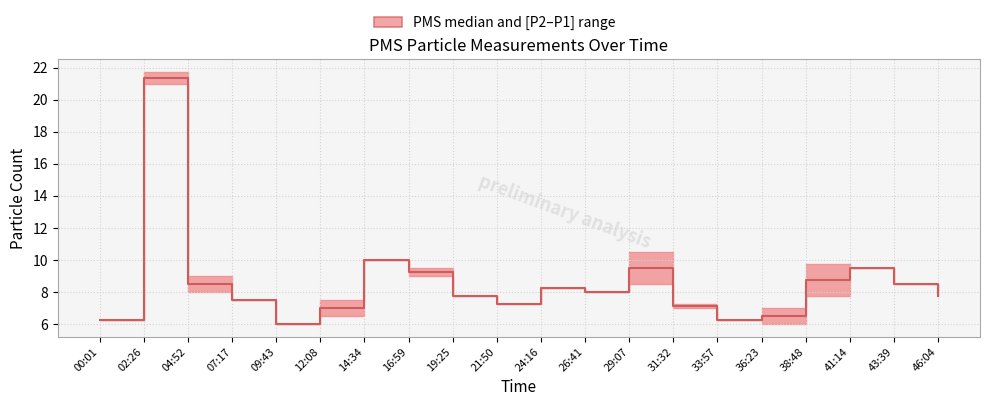

Does the chart display data point markers on the line(s)?

No